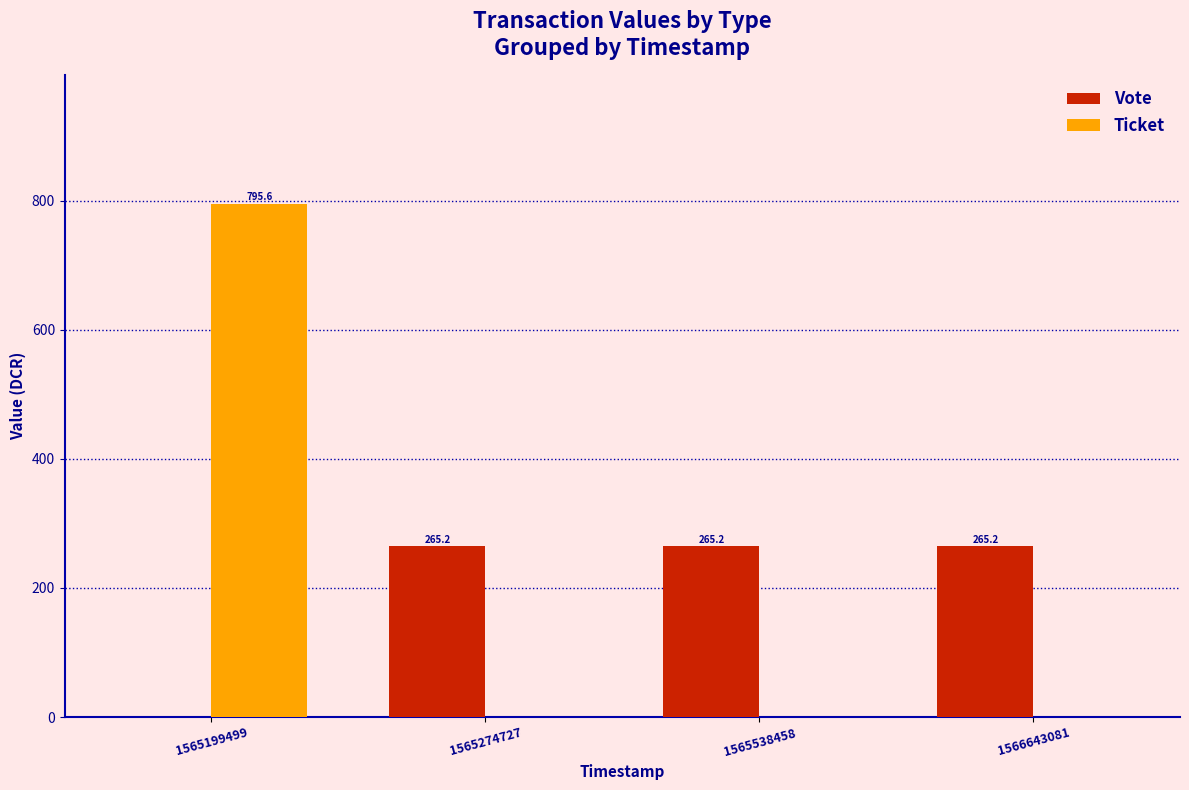

What is the sum of the Ticket values at 1565538458 and 1565199499?

795.6